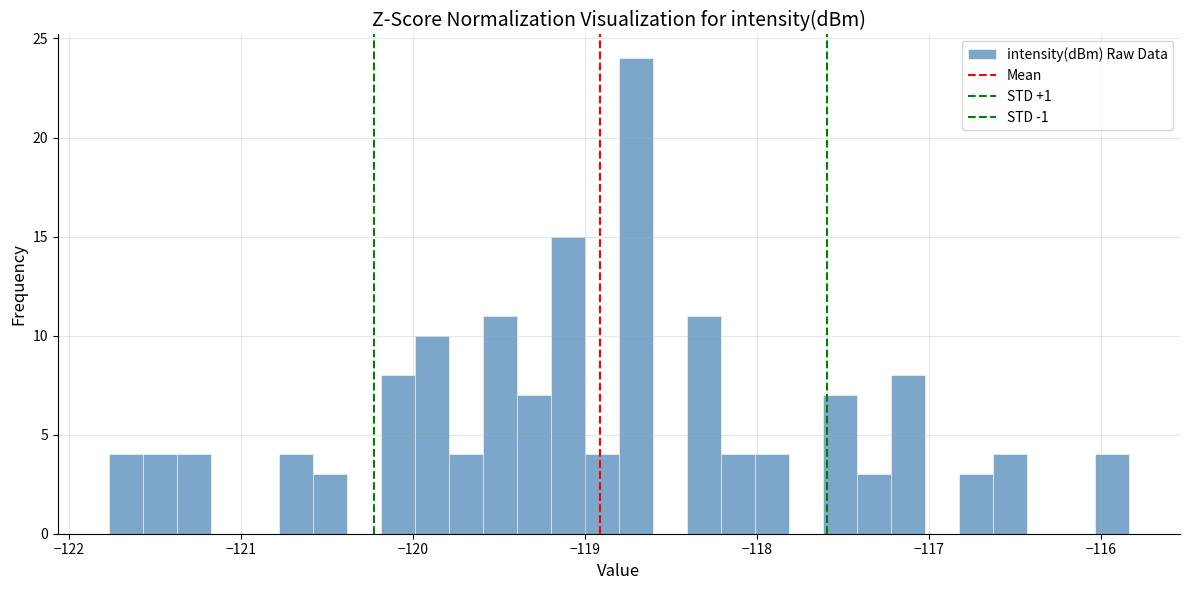

Read against the x-axis, roughly where is the centre of the tallest bar?

-118.7